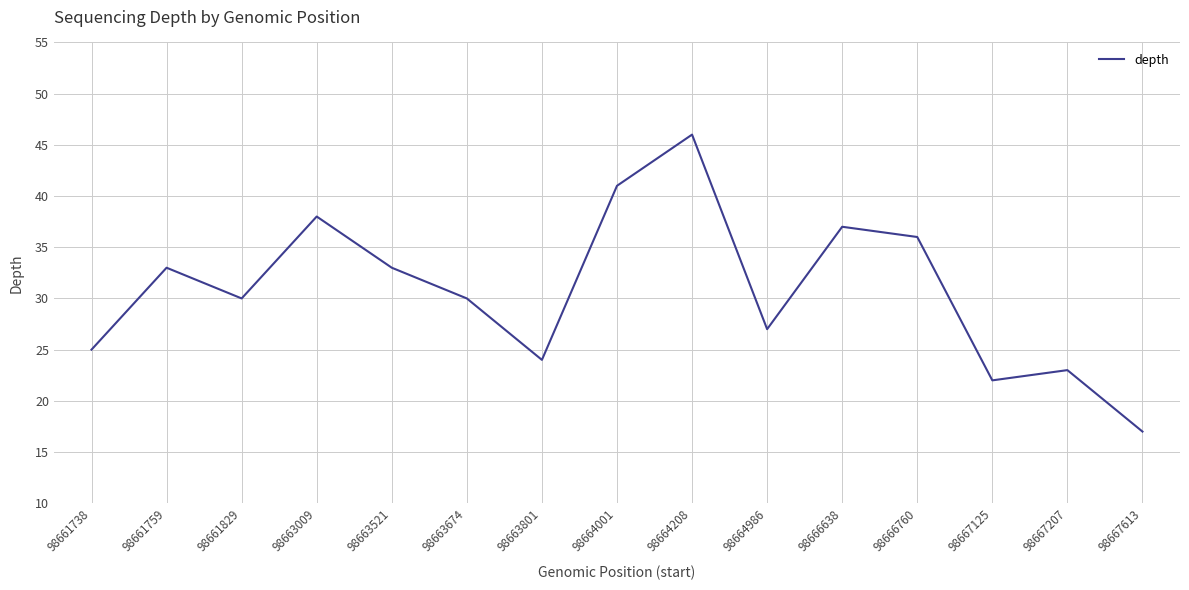

How many interior local valleys (lower than both neighbors) does the data have?

4